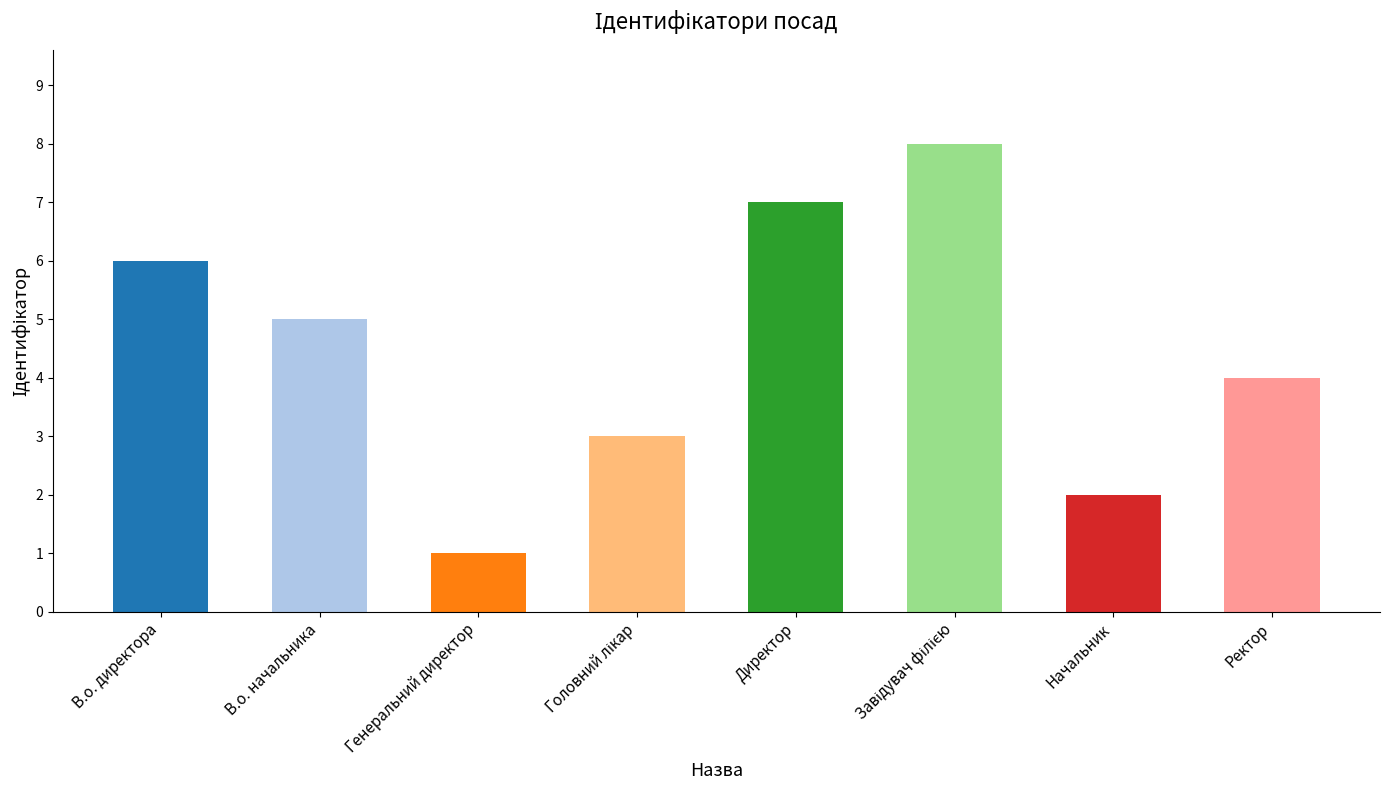

Between Генеральний директор and В.о. начальника, which is larger?

В.о. начальника